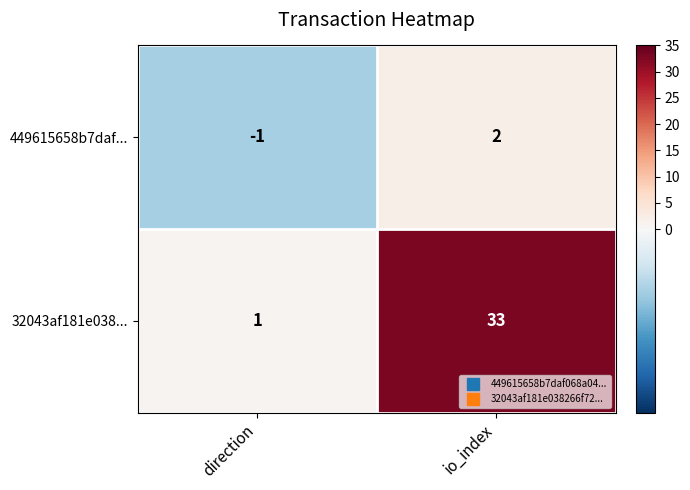

Rank the series by their maximum value, from highest to lowest.

32043af181e038..., 449615658b7daf...